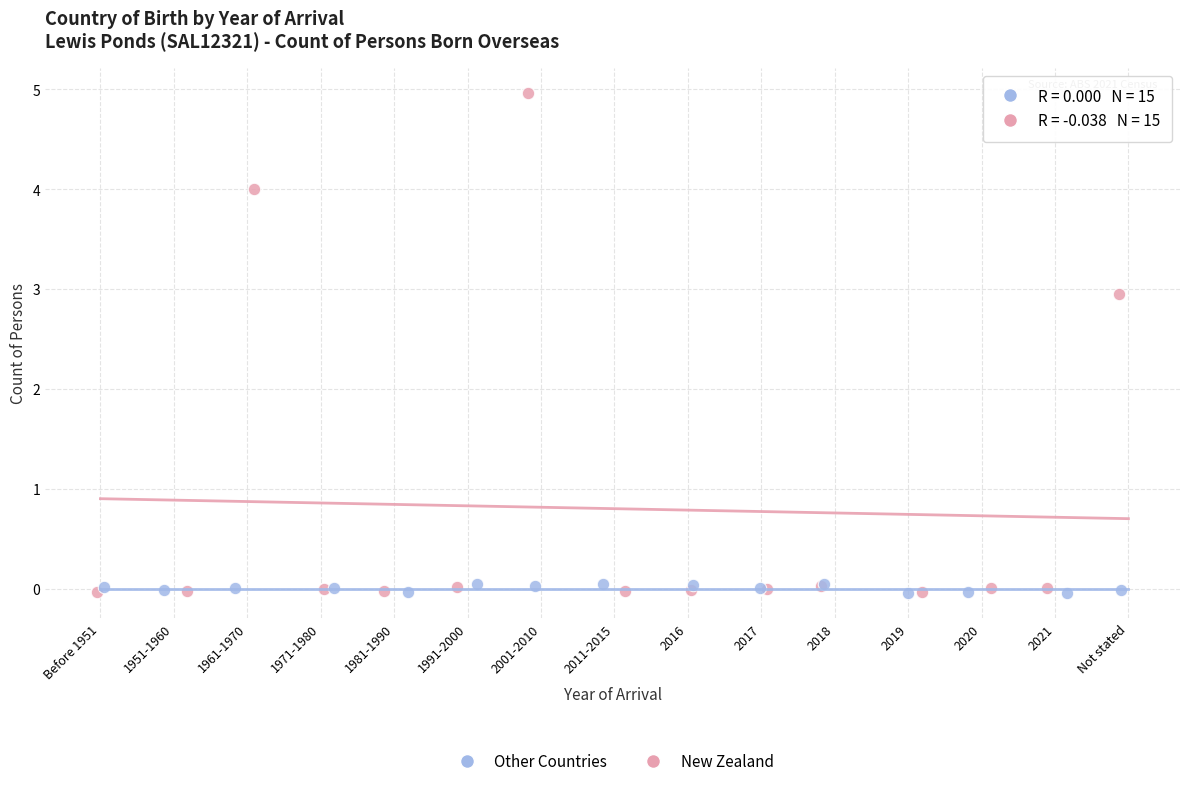

What are all the series names shown in the legend?

Other Countries, New Zealand